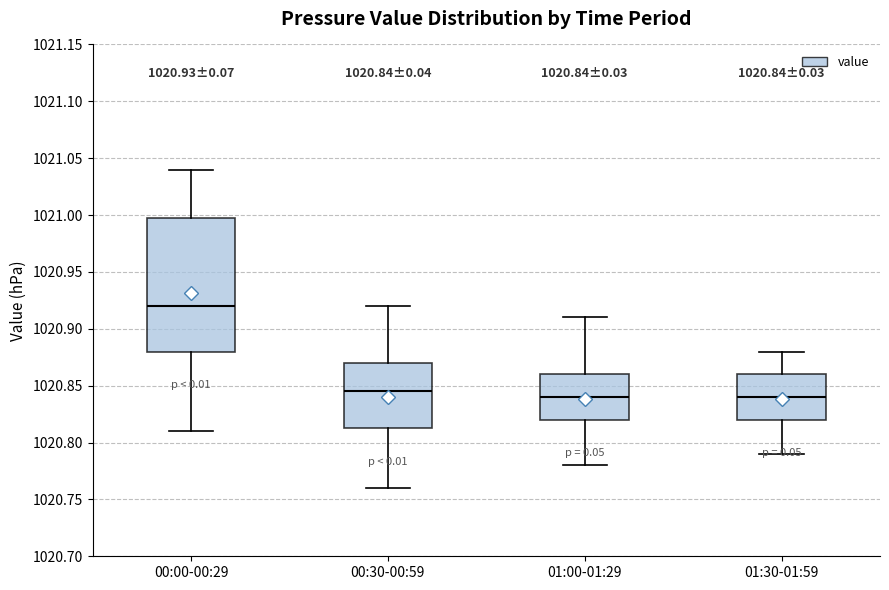

Comparing the boxes themselves (not the whiskers), which one is the tallest?

00:00-00:29